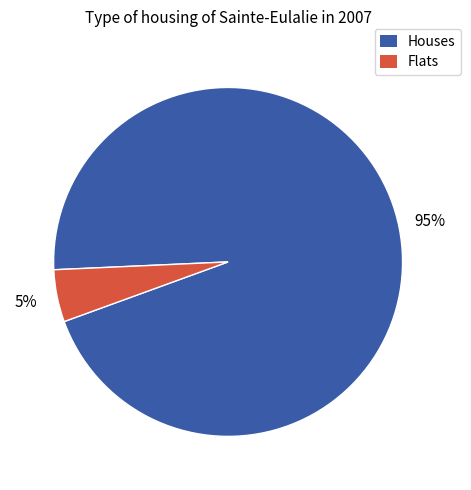

To the nearest percent, what is the difference between the largest and smallest slice percentages?

90%